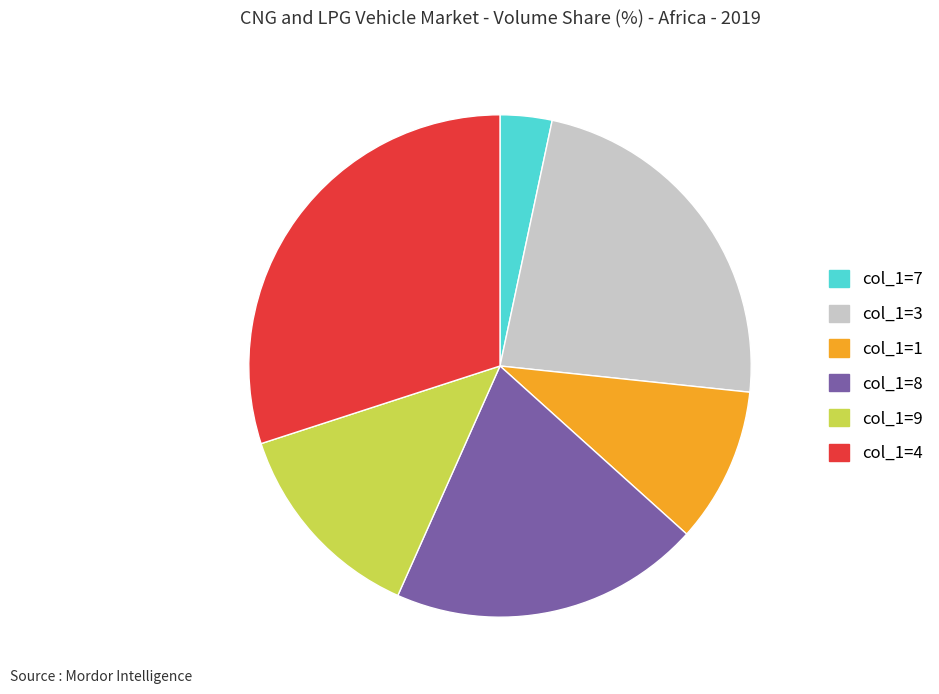

Does any single category account for the majority?

No